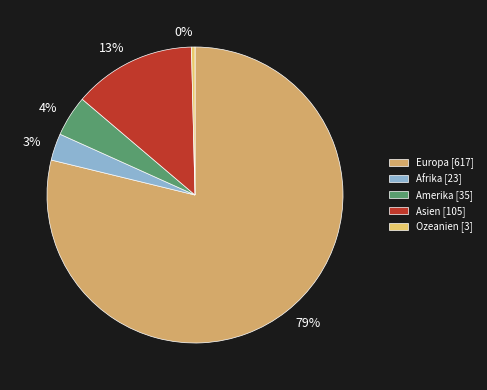

What percentage is the Asien slice, to the nearest percent?

13%